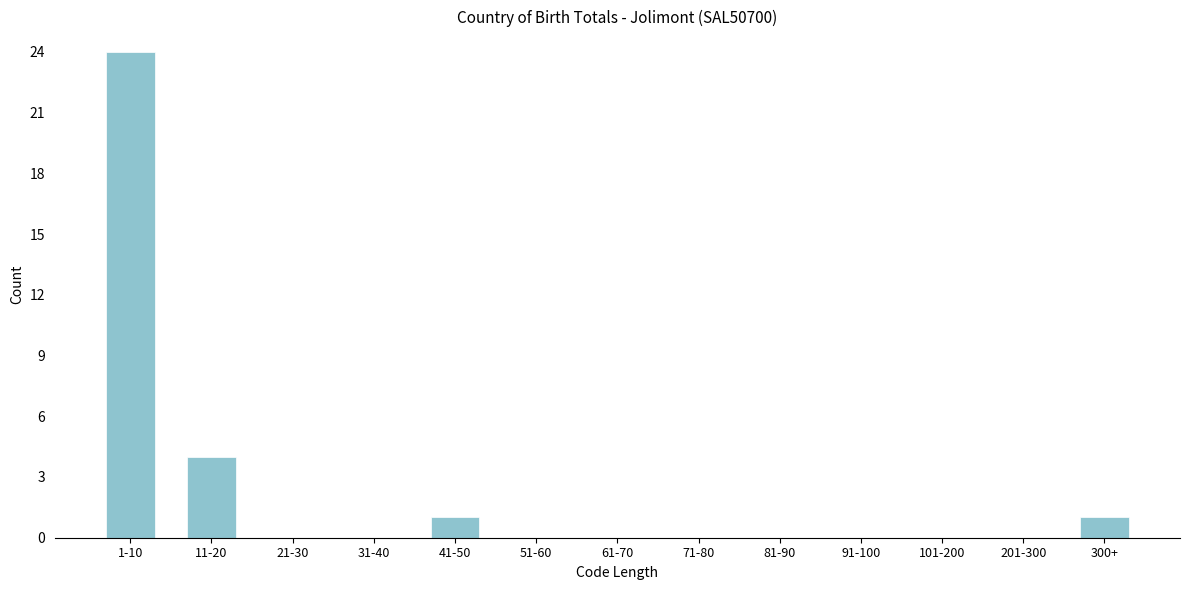

Reading left to right, extract all data points from this chart.

1-10=24	11-20=4	21-30=0	31-40=0	41-50=1	51-60=0	61-70=0	71-80=0	81-90=0	91-100=0	101-200=0	201-300=0	300+=1